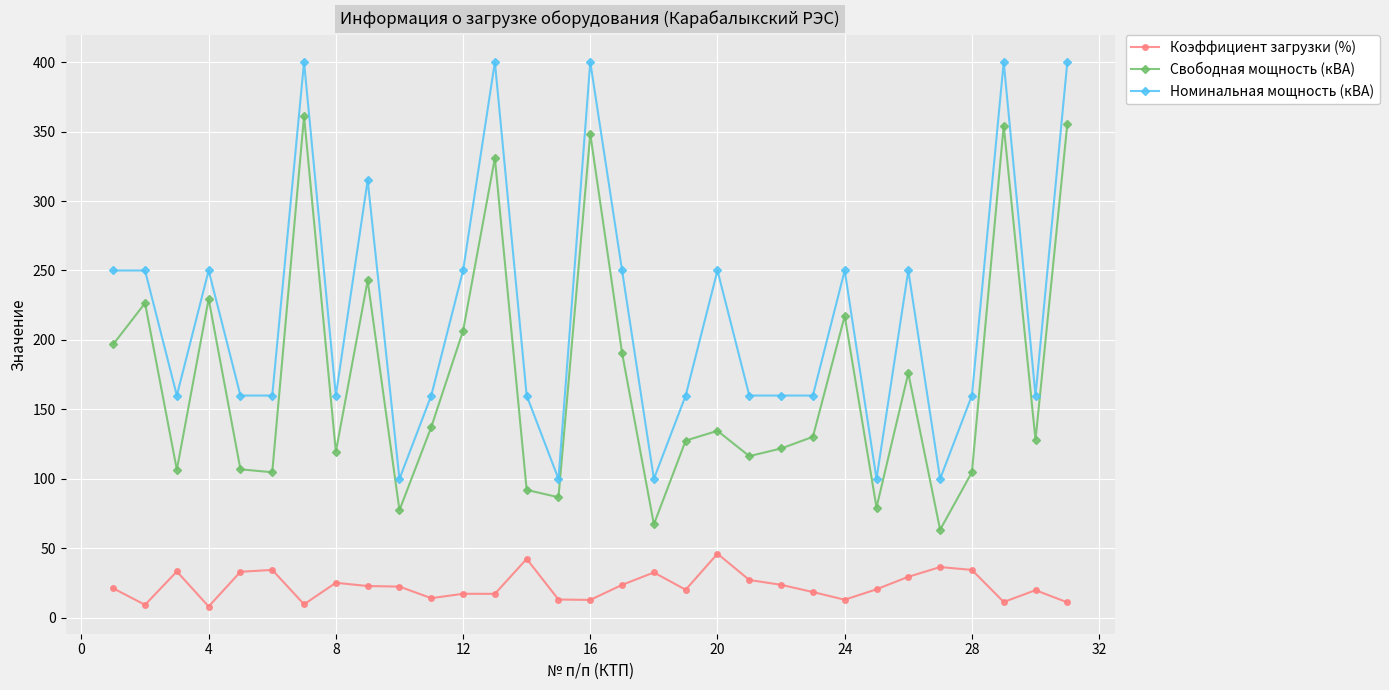

True or false: Свободная мощность (кВА) has more than 2 points higher than both neighbors.

True